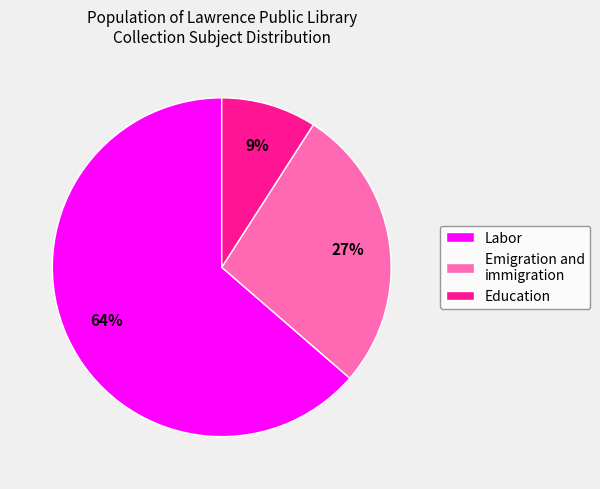

Count the number of slices in the pie.

3